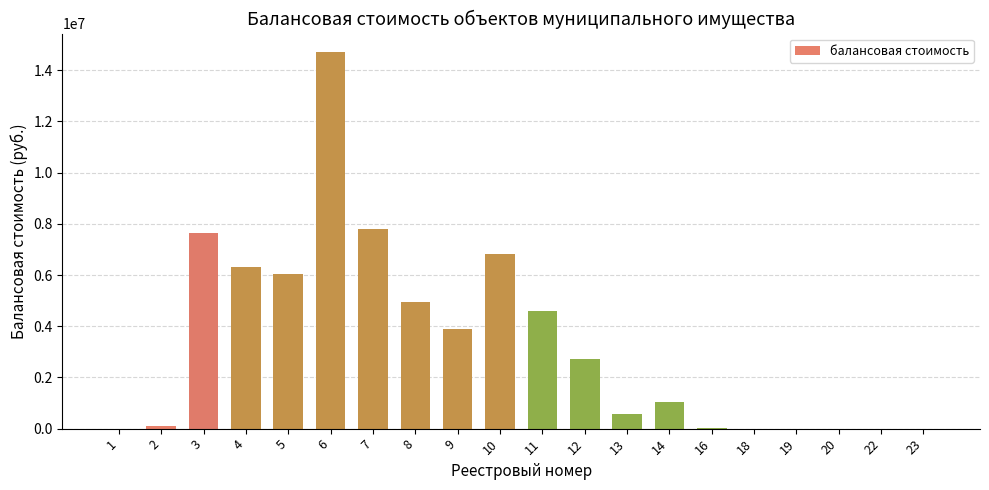

Which has a higher value, 9 or 16?

9